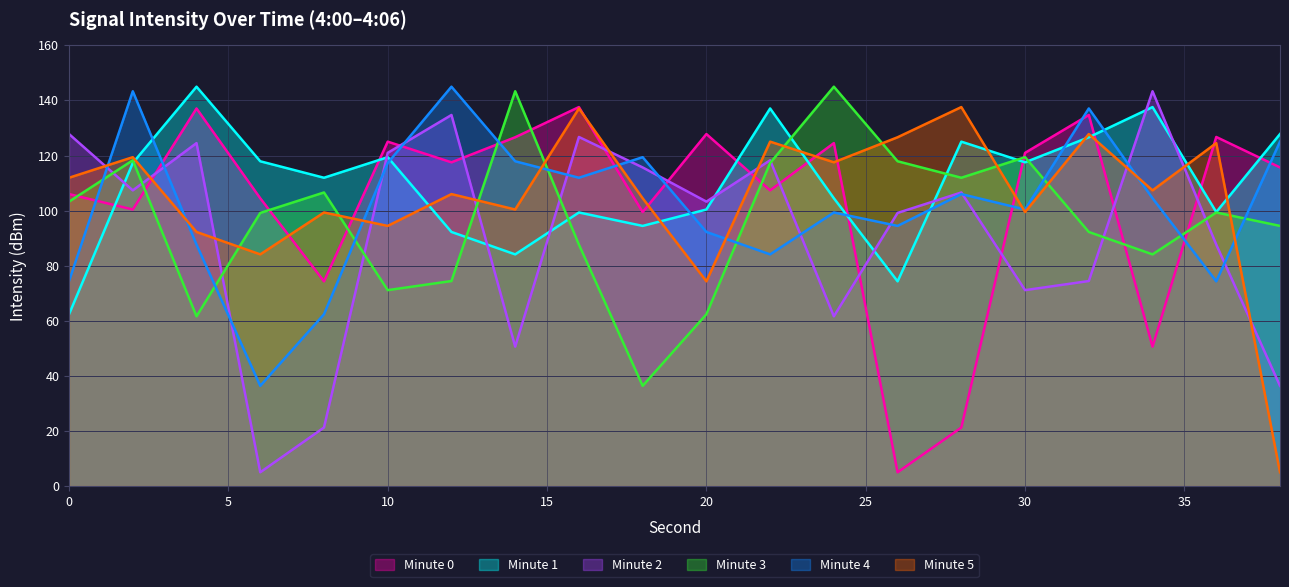

At how many categories does at least one series exceed 51?

20